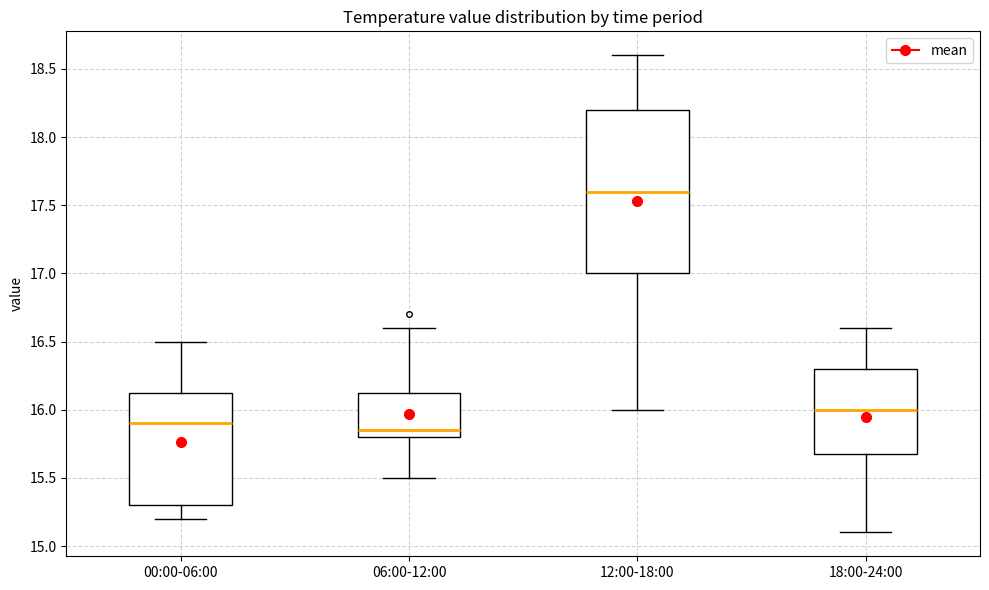

Which box is the tallest, from its lower edge to its upper edge?

12:00-18:00